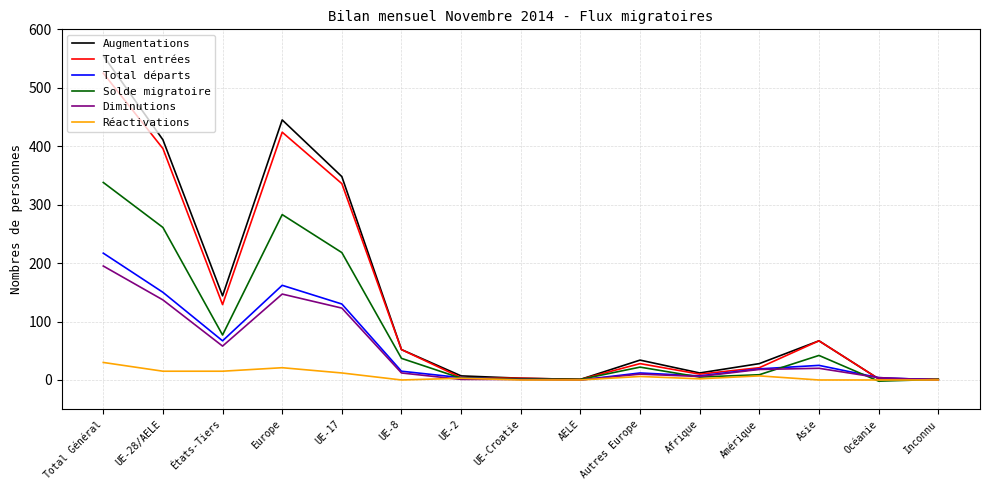

At États-Tiers, list the series in order from largest to smallest.

Augmentations, Total entrées, Solde migratoire, Total départs, Diminutions, Réactivations